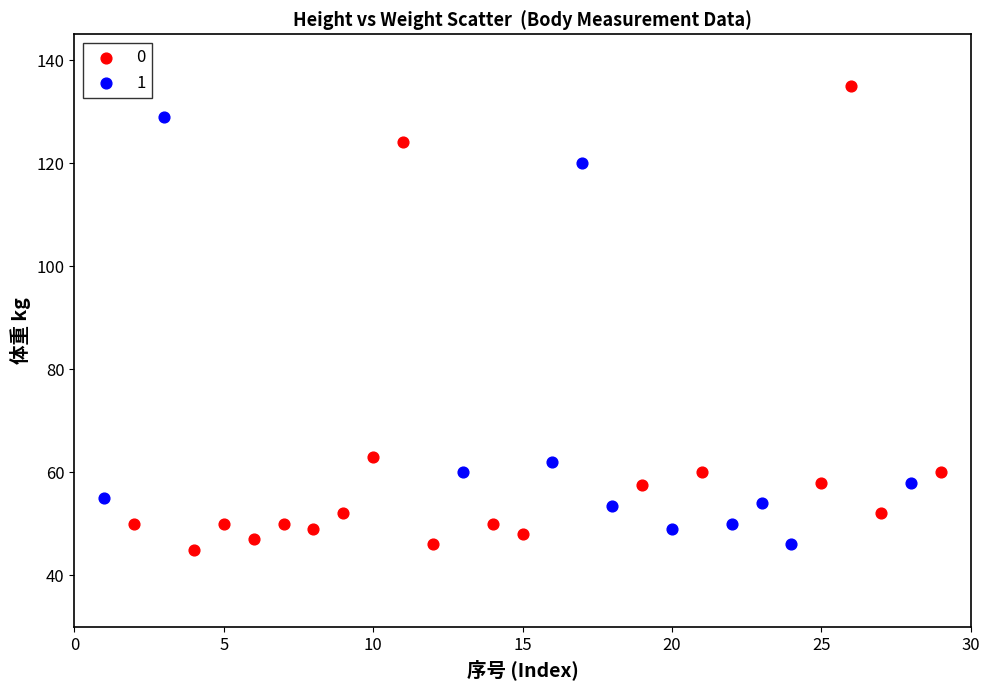

Which series has the widest spread of Y values?

0